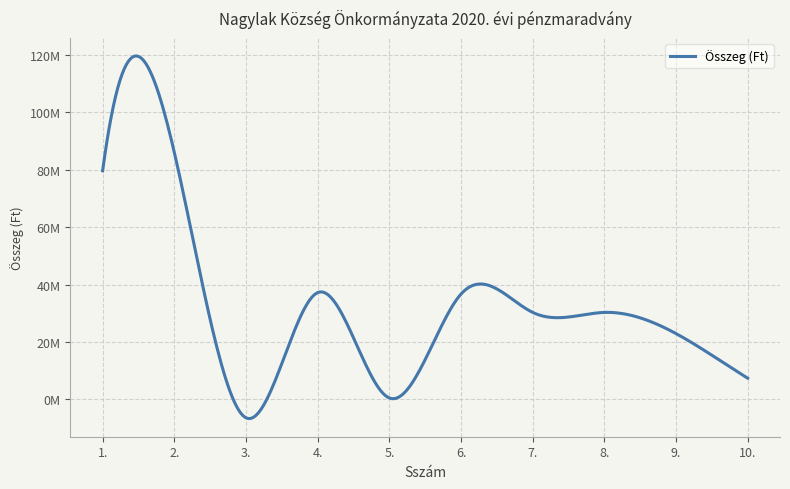

What is the smallest value displayed?

-6406497